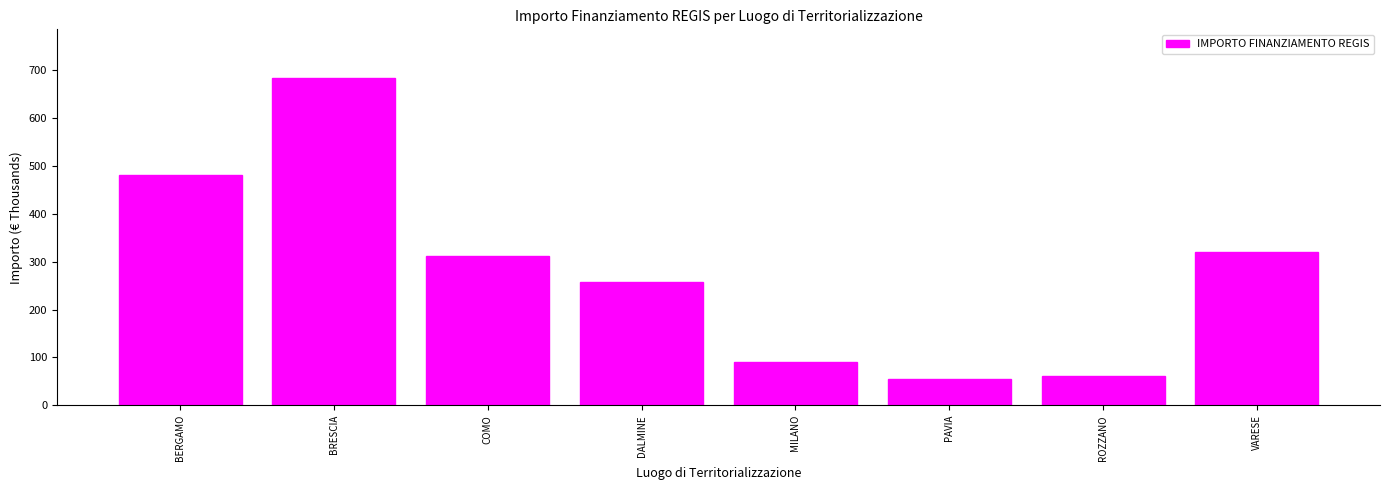

The chart shows a value of 54.6 at PAVIA. True or false?

True